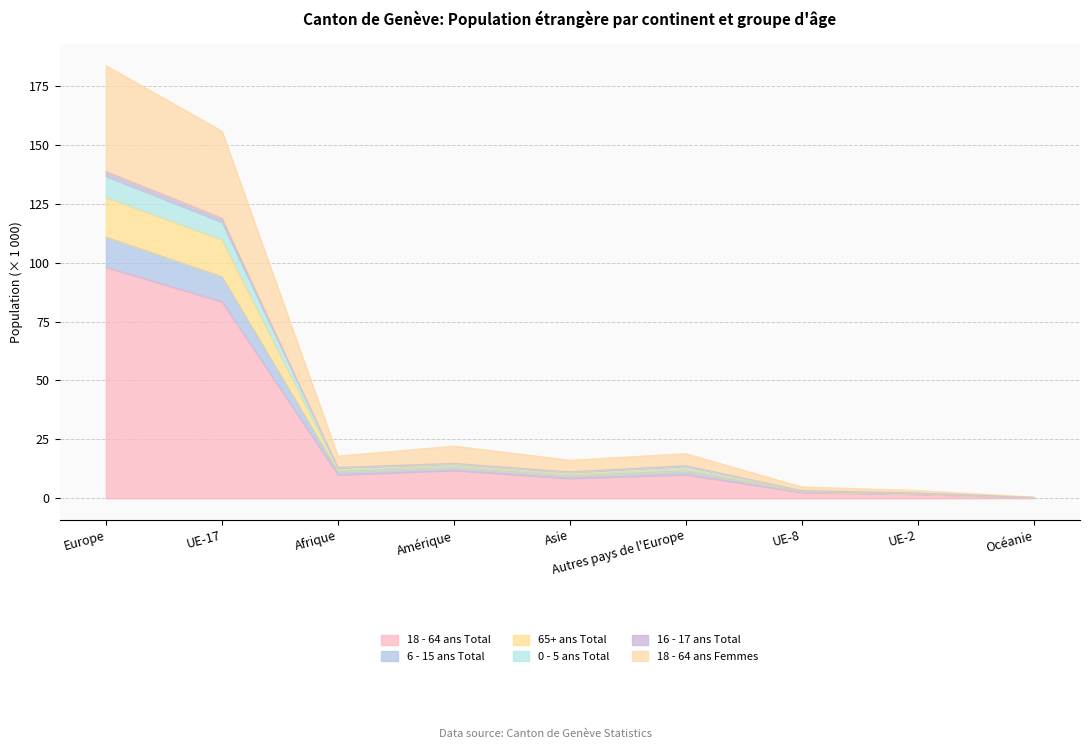

At which category is the sum across all series the highest?

Europe